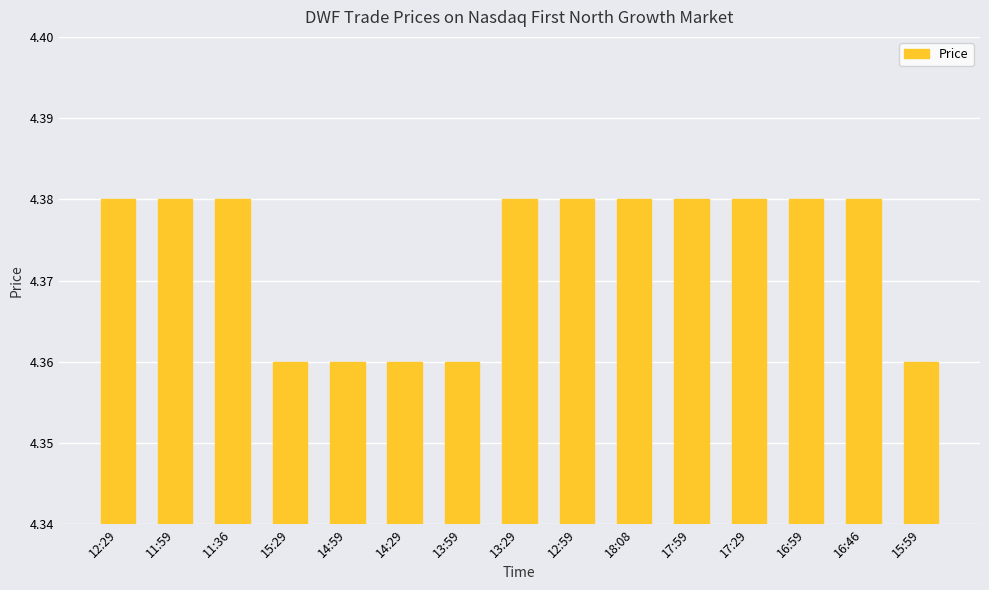

Count the number of categories in the chart.

15